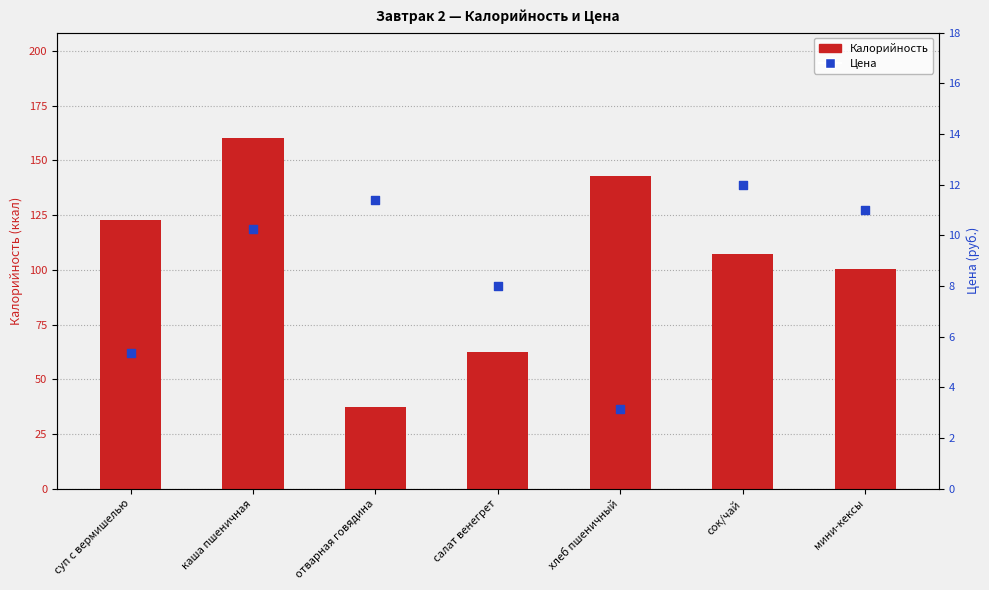

Which series has the largest total across all categories?

Калорийность